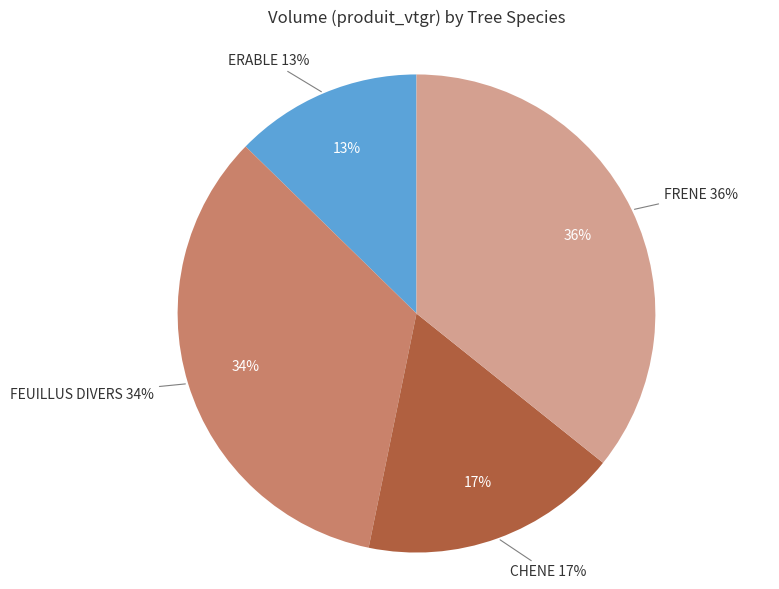

The FEUILLUS DIVERS slice represents 45% of the pie. True or false?

False